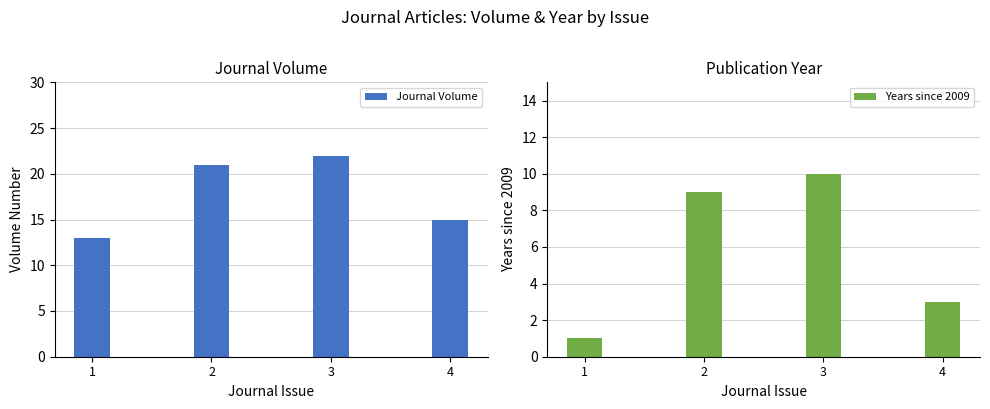

The value of Years since 2009 at 4 is 5. True or false?

False